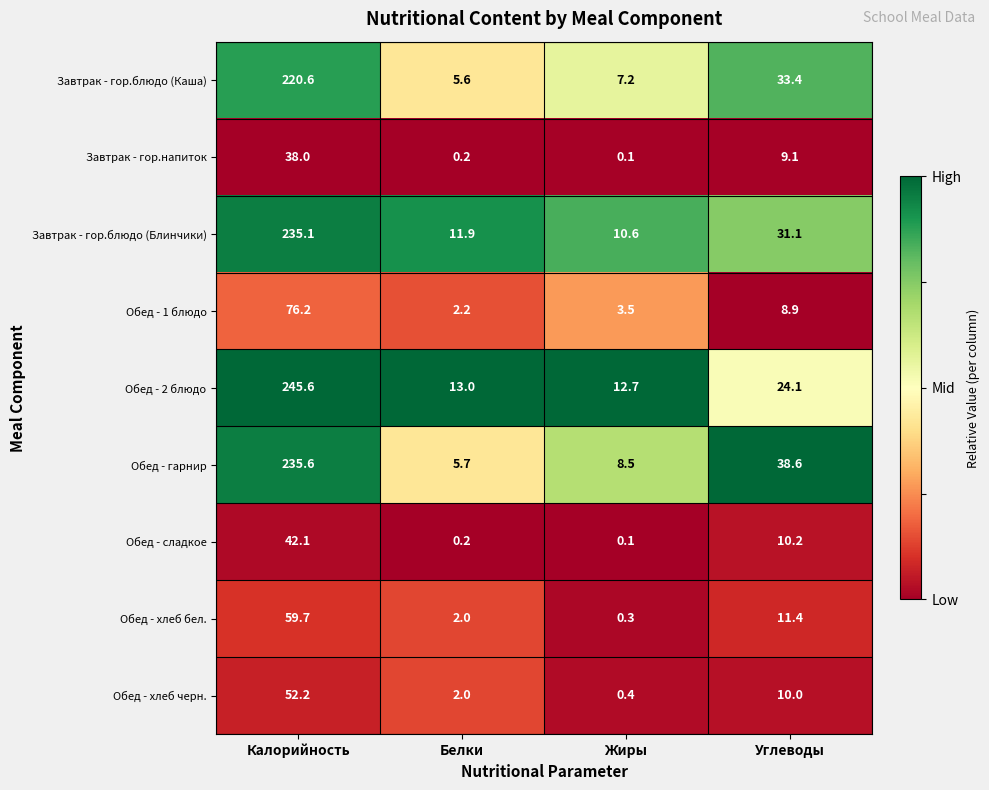

The value of Обед - 2 блюдо at Углеводы is 24.1. True or false?

True